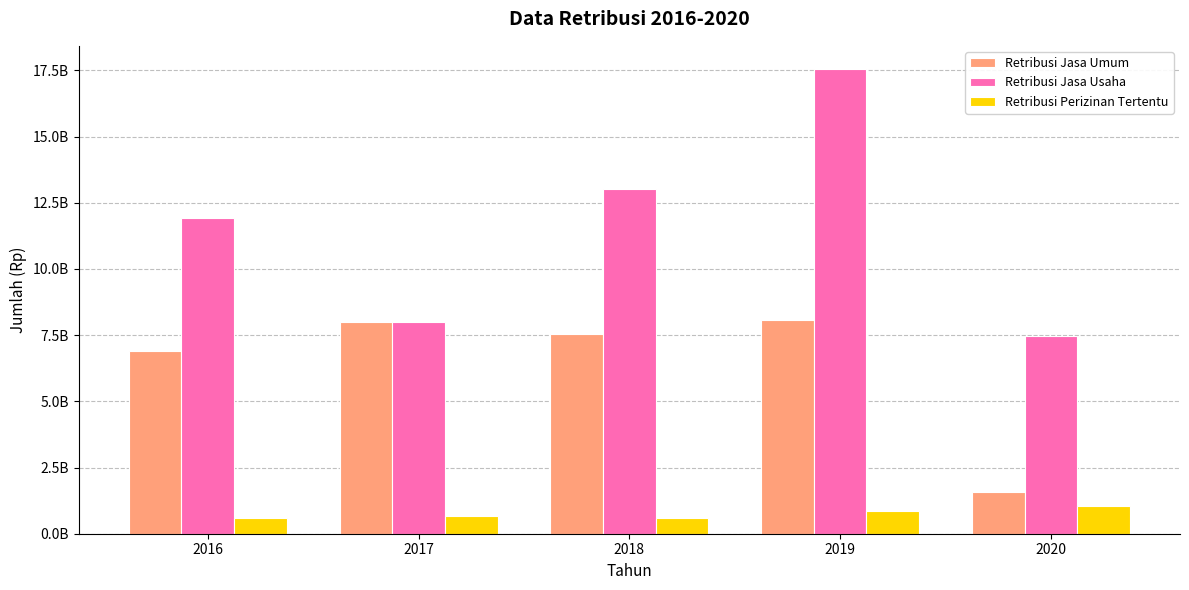

Reading left to right, transcribe all the data shown in this chart.

Retribusi Jasa Umum: 2016=6915012900.0	2017=8002269316.9	2018=7526389883.1	2019=8080329000.0	2020=1587376000.0
Retribusi Jasa Usaha: 2016=11941594360.0	2017=8005129620.0	2018=13015844583.4	2019=17549731329.9	2020=7482511498.8
Retribusi Perizinan Tertentu: 2016=579183300.0	2017=651611100.0	2018=585787500.0	2019=862526800.0	2020=1053299600.0